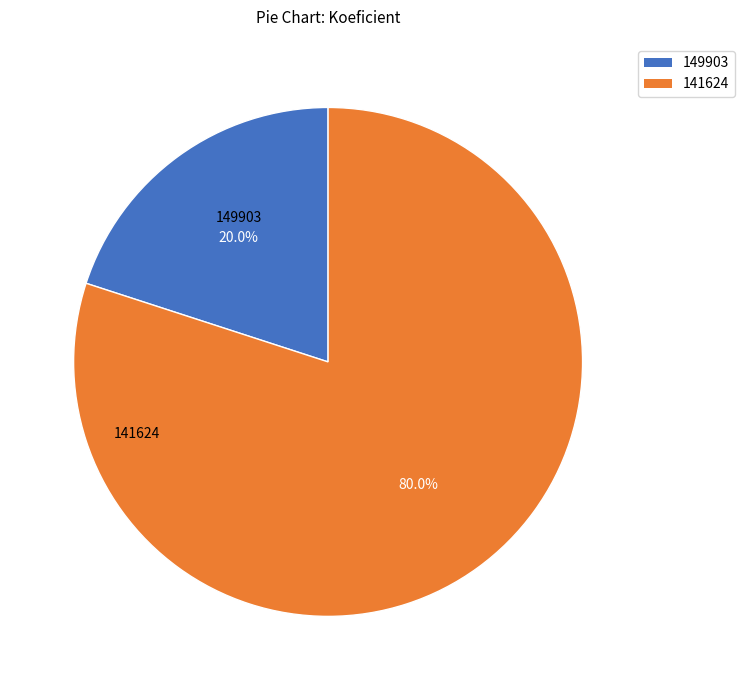

To the nearest percent, what portion does 141624 represent?

80%